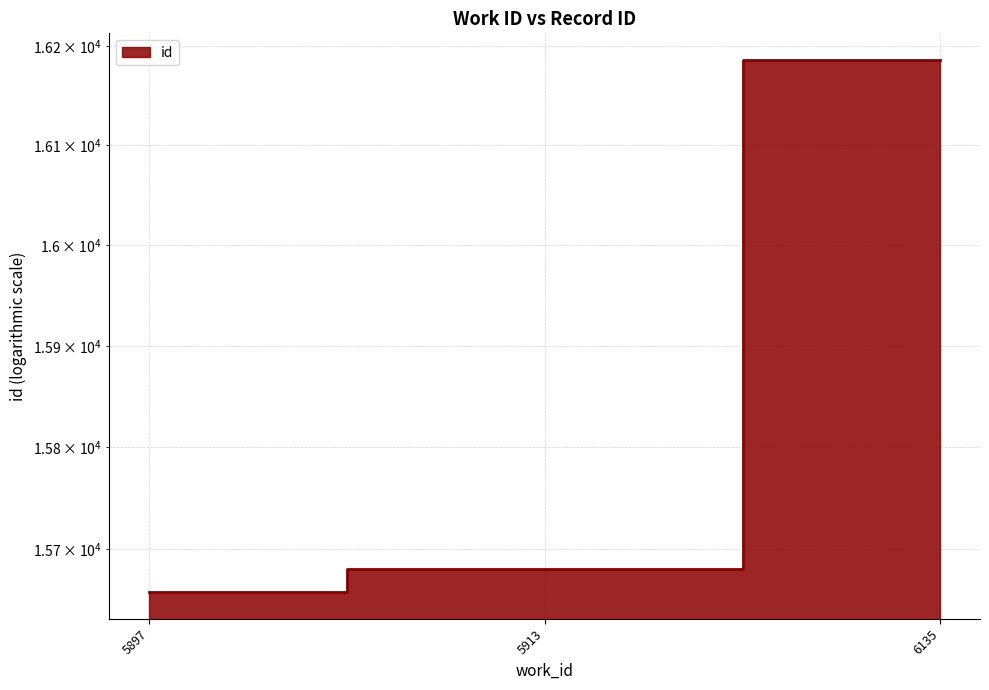

List the labels in order of value, largest first.

6135, 5913, 5897